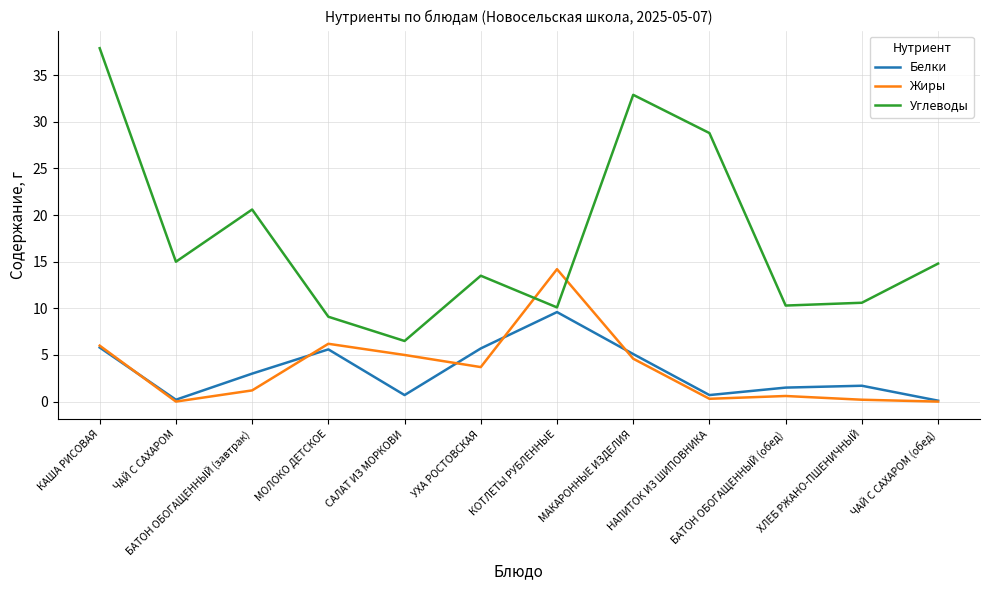

What are all the series names shown in the legend?

Белки, Жиры, Углеводы